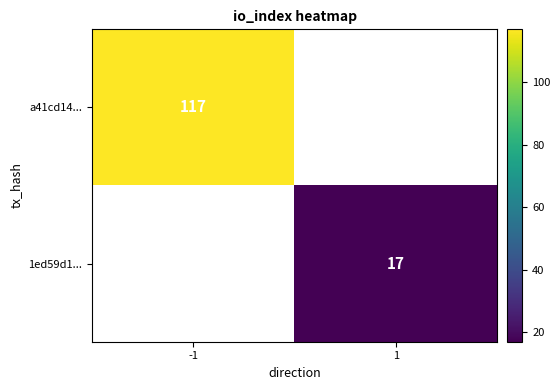

The value of 1ed59d1... at 1 is 11. True or false?

False